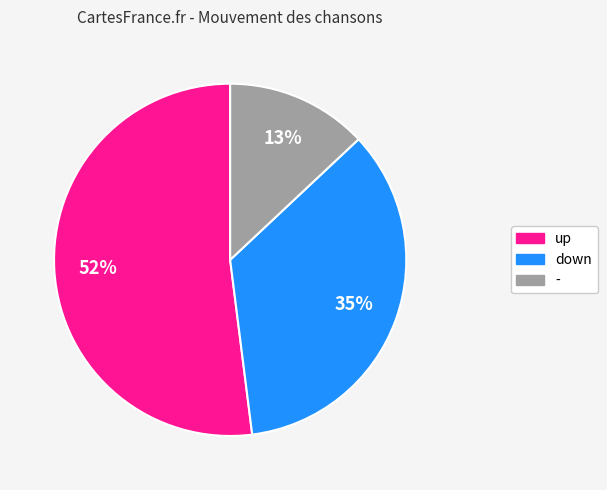

To the nearest percent, what is the difference between the up and - slice percentages?

39%